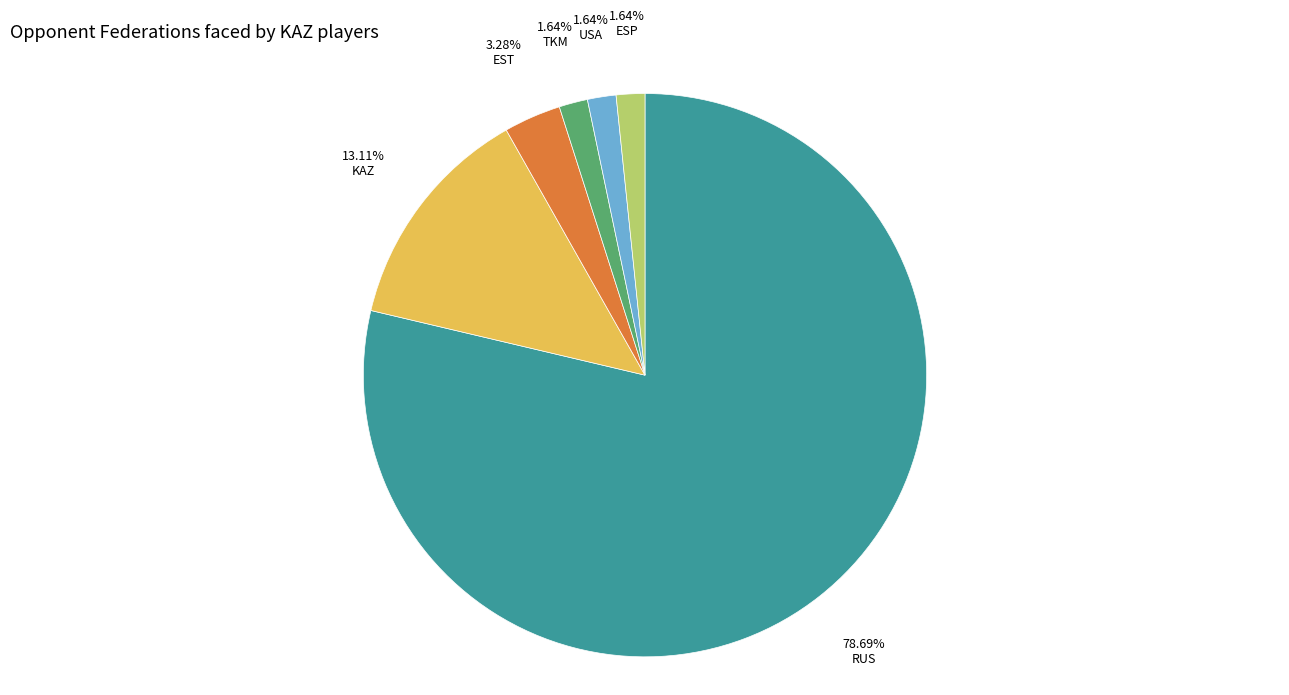

Is there a majority slice in this chart?

Yes